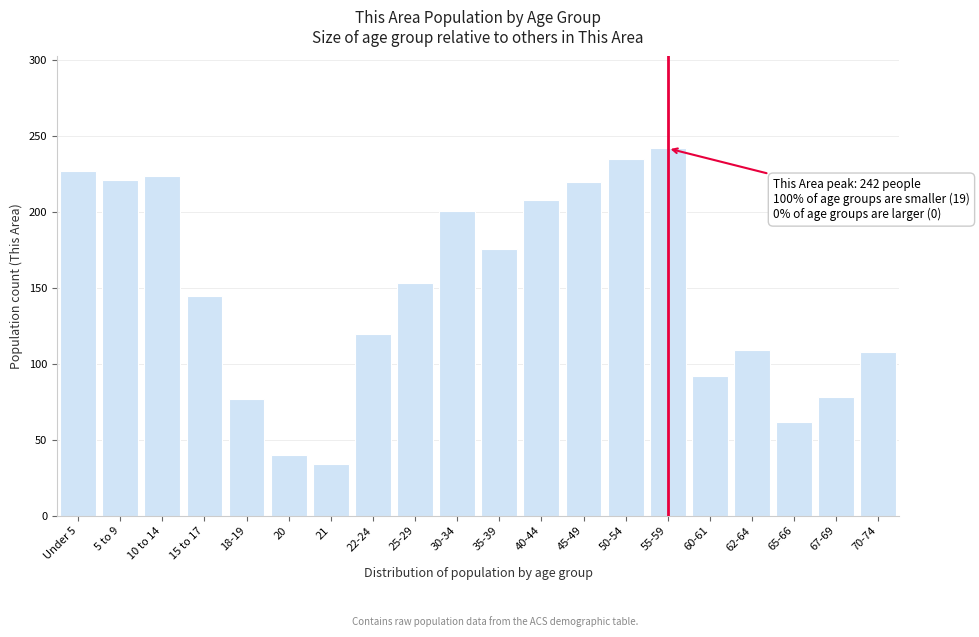

What is the minimum value shown in the chart?

34